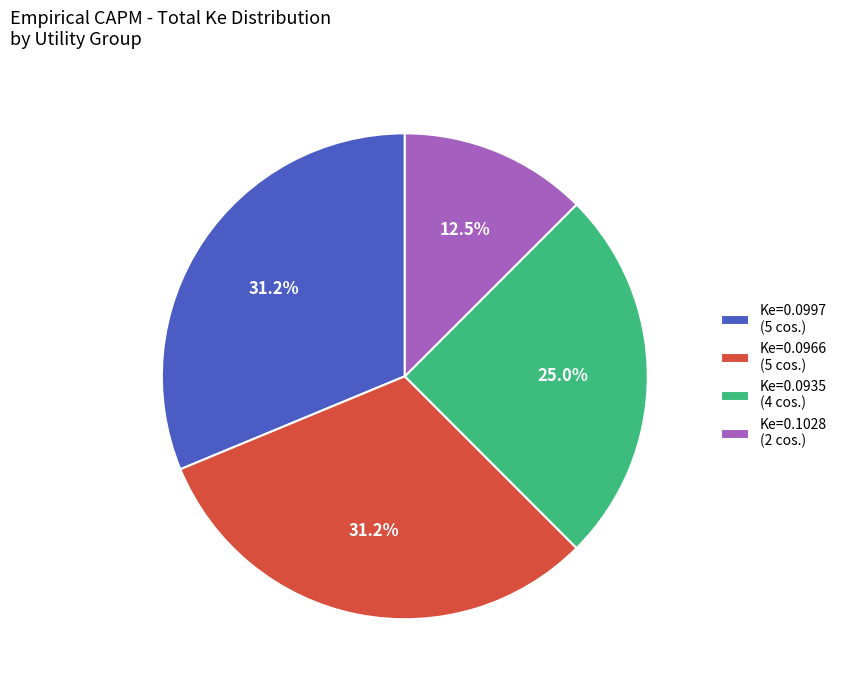

Approximately how many times larger is the value at Ke=0.0935 (4 cos.) compared to Ke=0.0966 (5 cos.)?

0.8